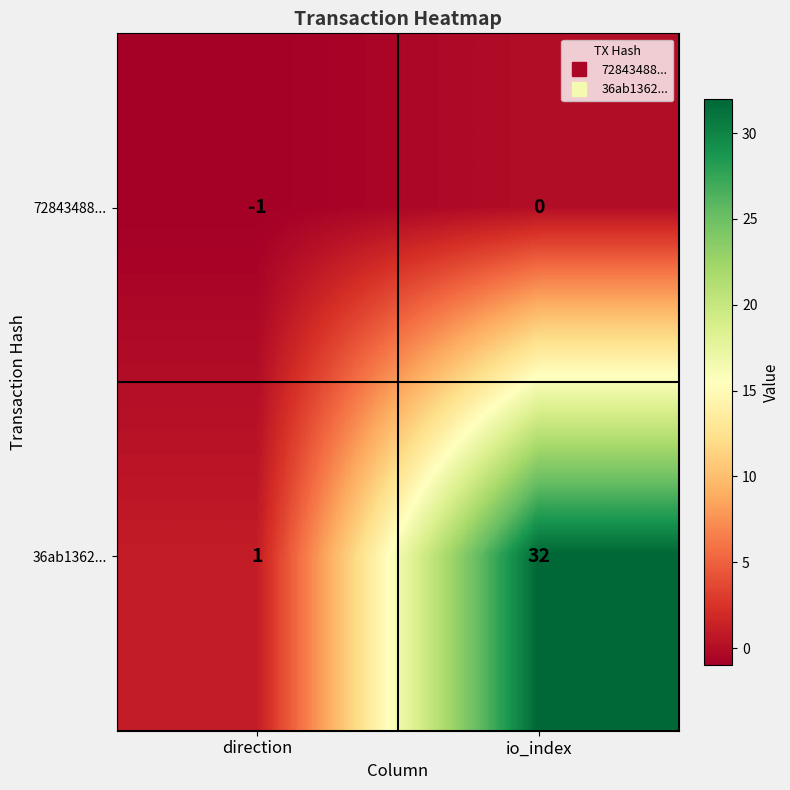

Which series changed the most between direction and io_index?

36ab1362...